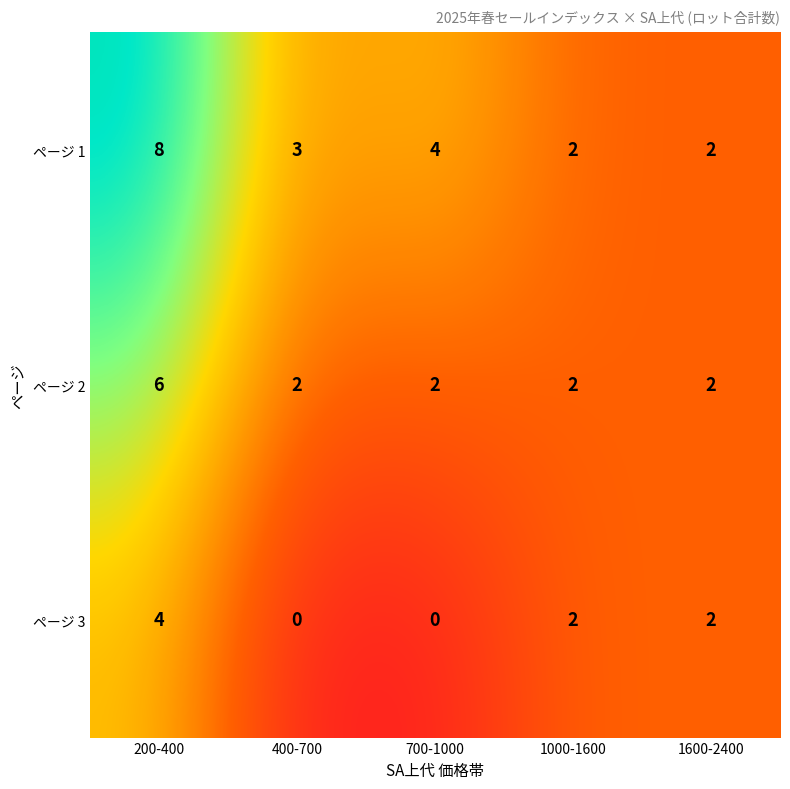

True or false: ページ 1 has a value of 2 at 1000-1600.

True